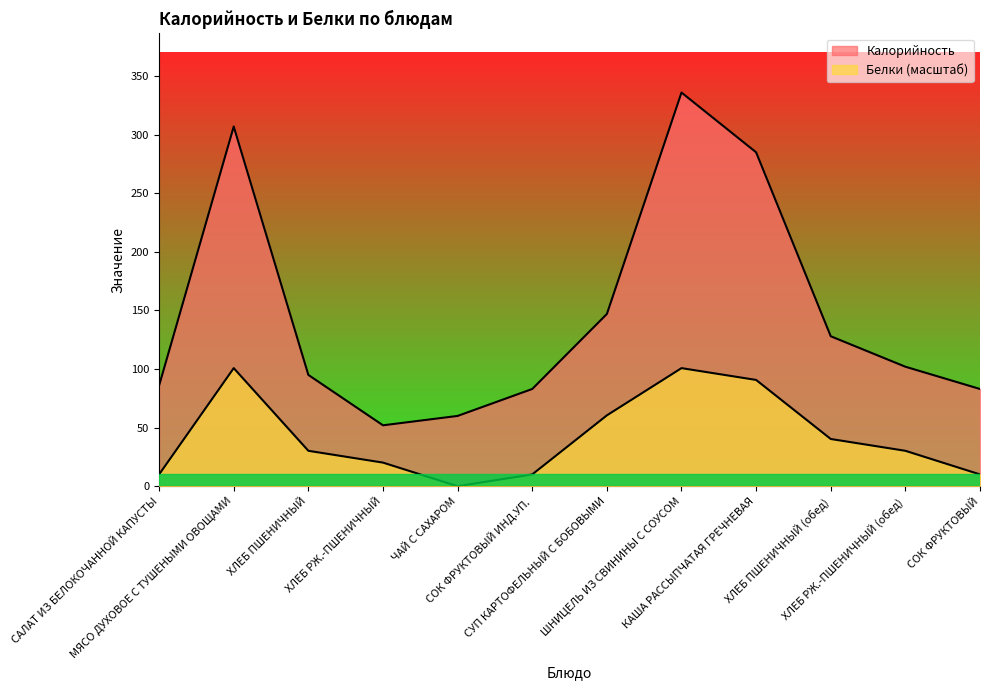

Reading right to left, extract all data points from this chart.

Калорийность: 83.0	102.0	128.0	285.0	336.0	147.0	83.0	60.0	52.0	95.0	307.0	86.0
Белки: 10.1	30.2	40.3	90.7	100.8	60.5	10.1	0.0	20.2	30.2	100.8	10.1